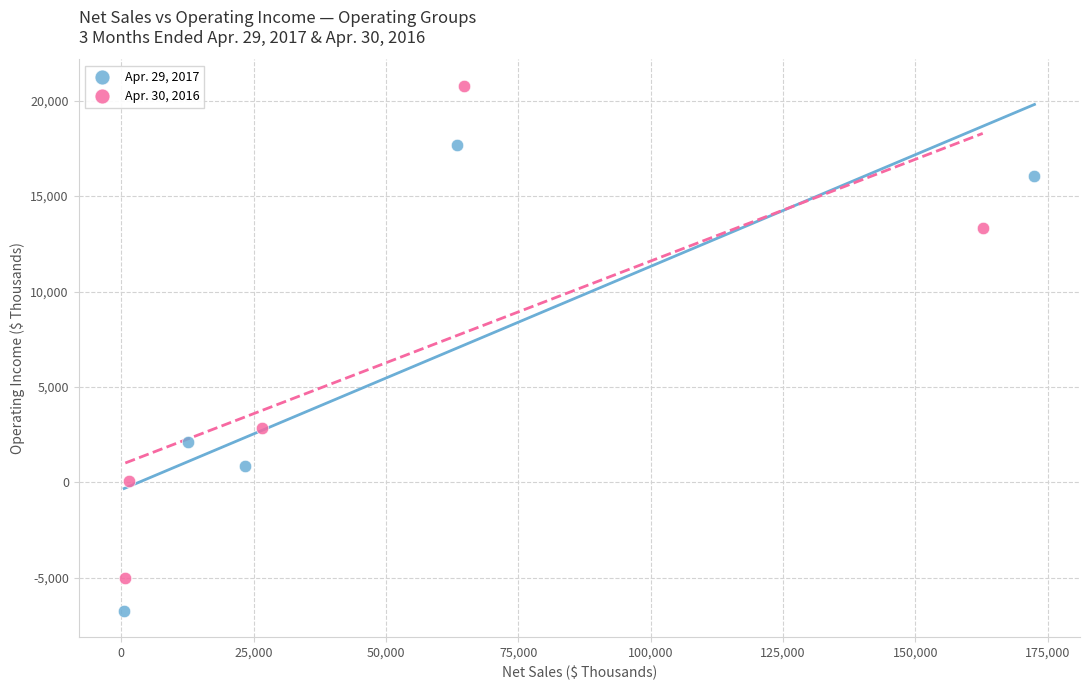

Which series contains the lowest Y value?

Apr. 29, 2017